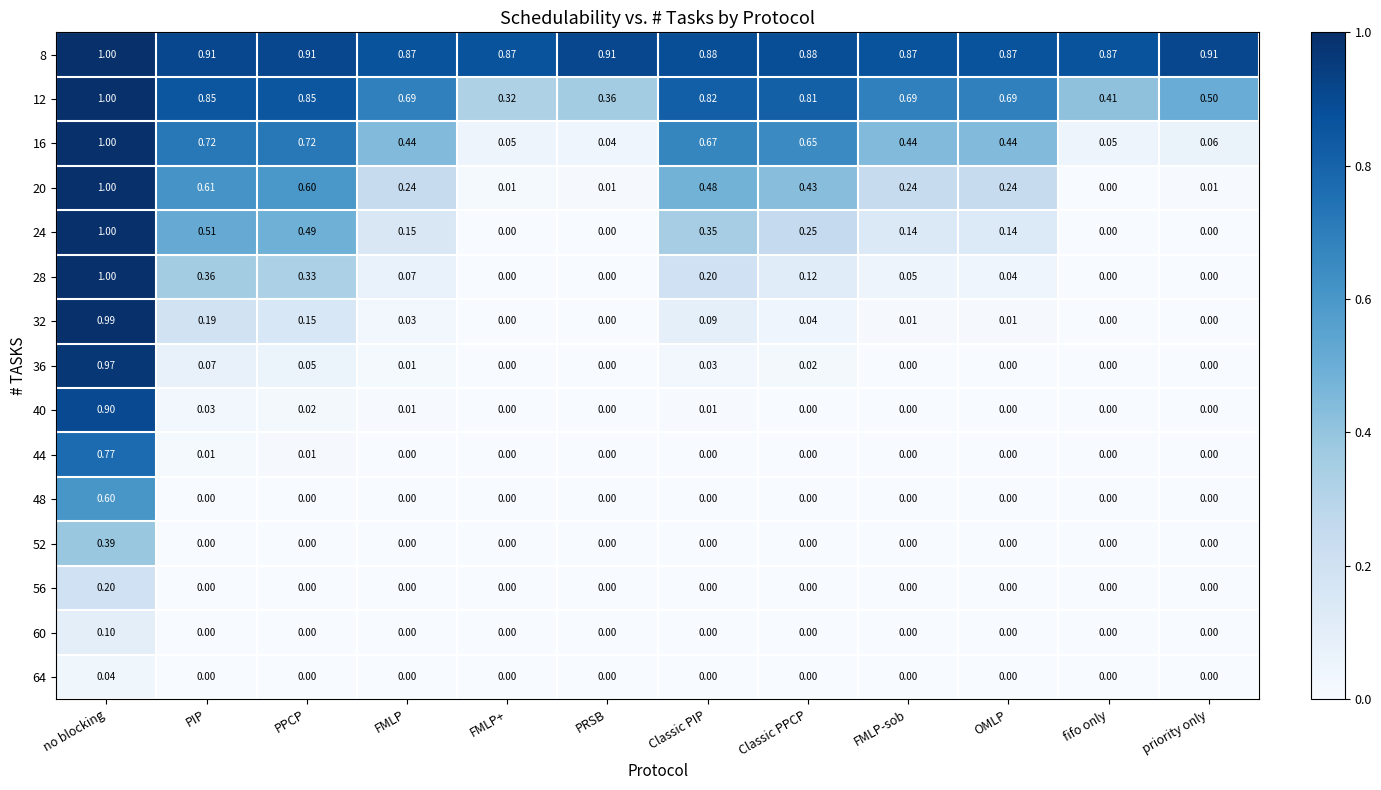

Between PRSB and Classic PPCP, which series saw the biggest shift?

16